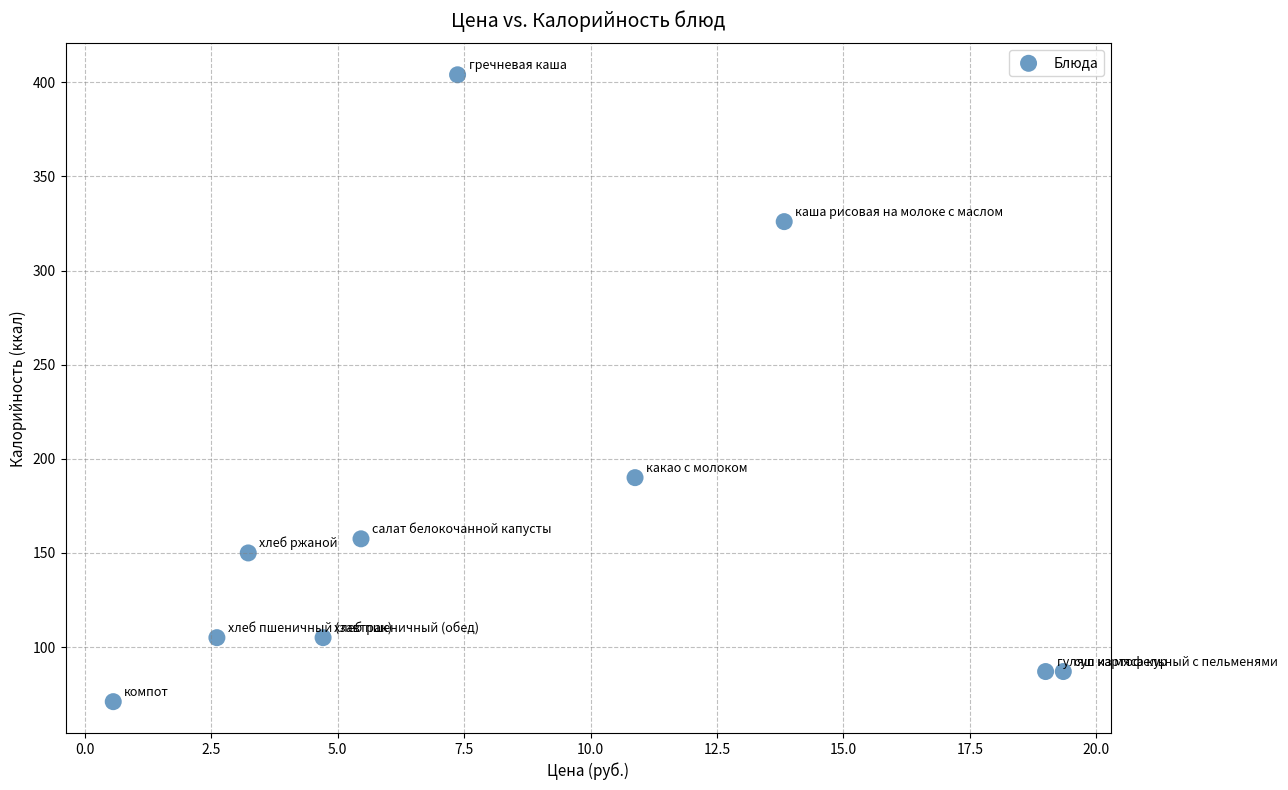

What Y value in the scatter plot is closest to 237?

190.0